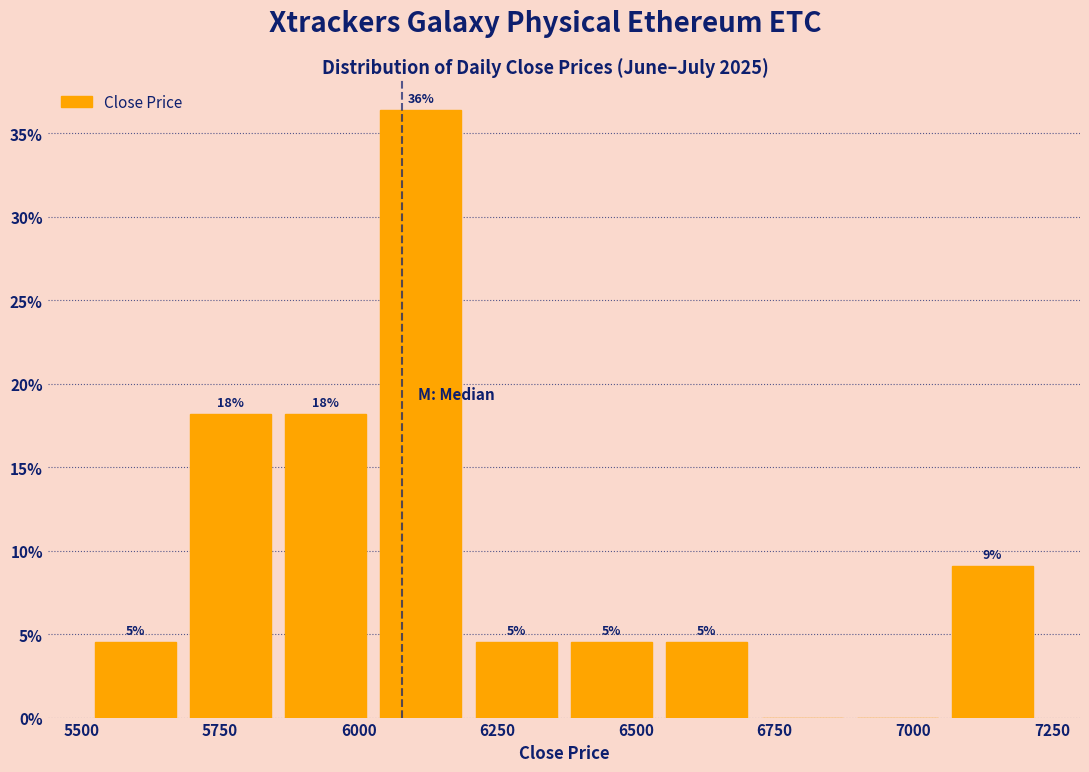

Read against the x-axis, roughly where is the centre of the tallest bar?

6100